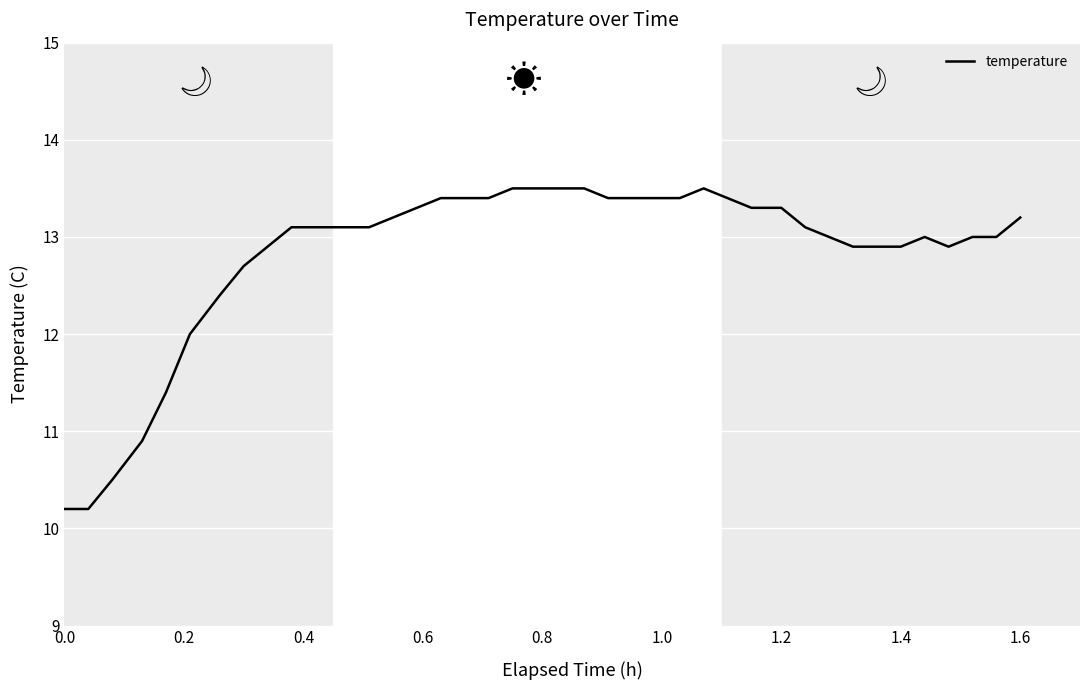

What is the difference between the maximum and minimum values?

3.3